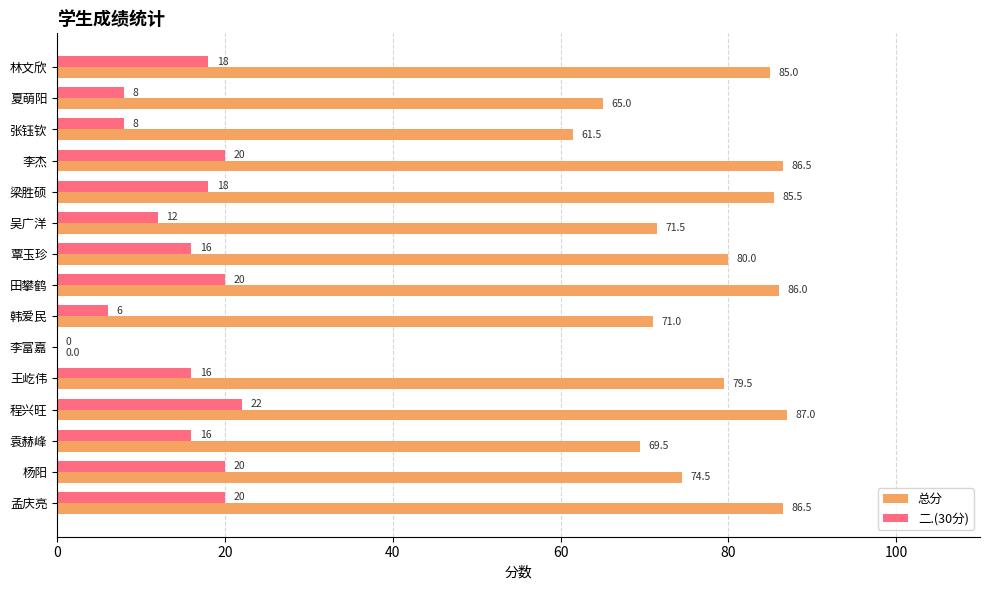

Which series has the largest total across all categories?

总分